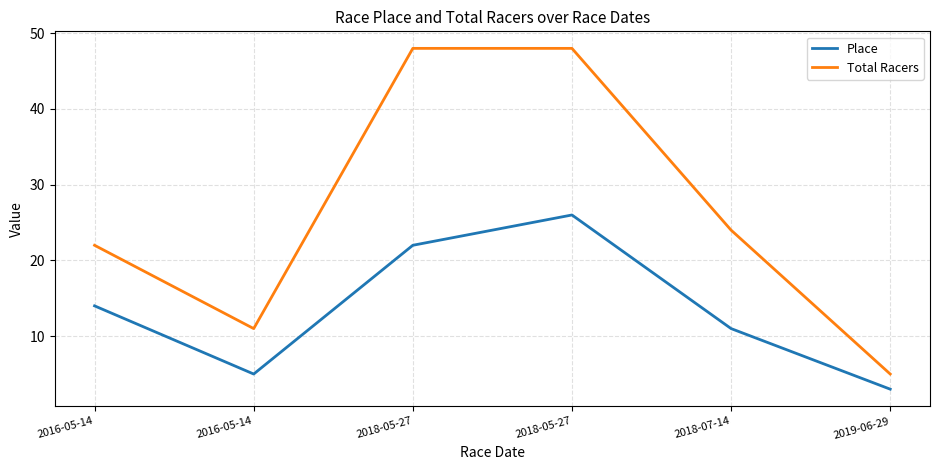

Does the chart have visible grid lines?

Yes